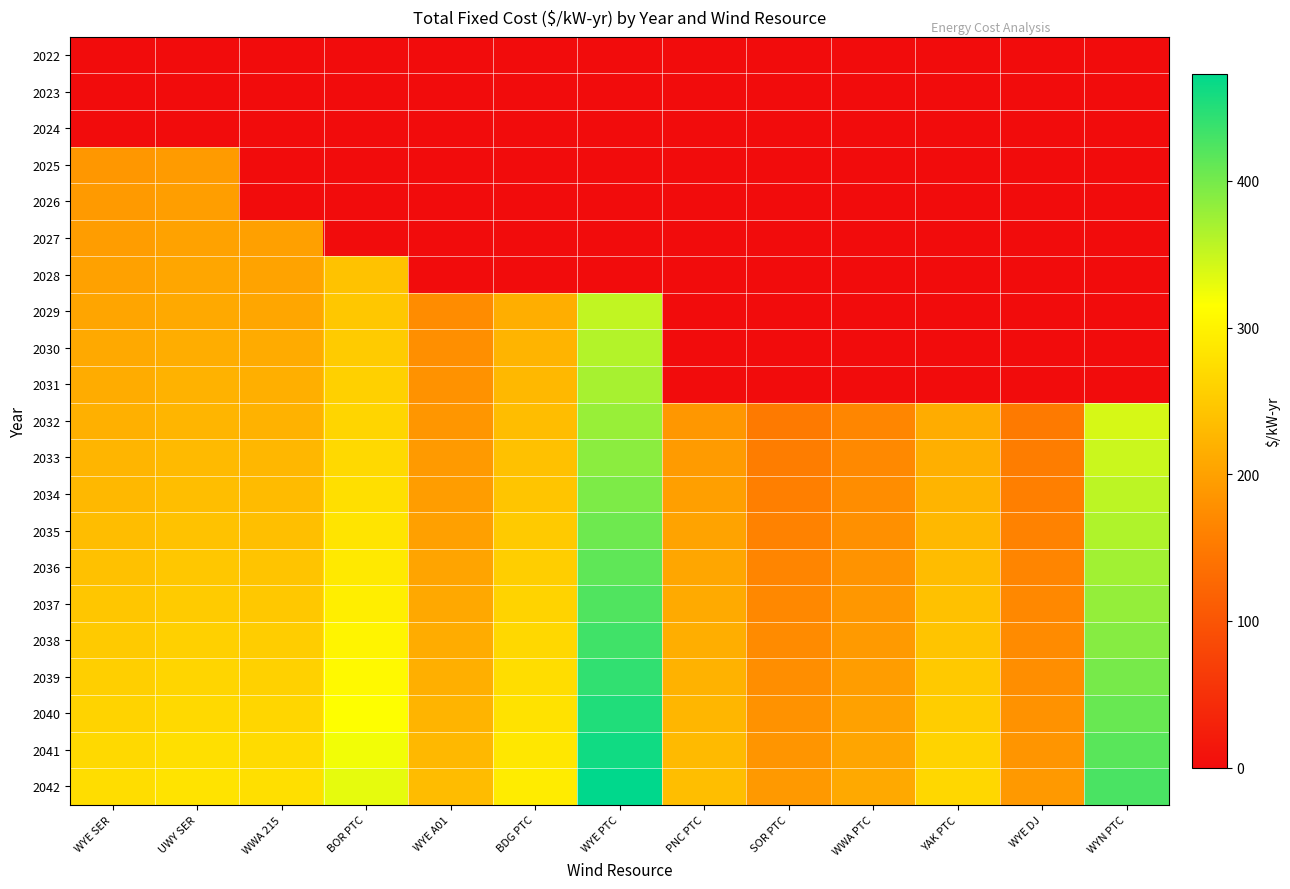

Which series has the largest total across all categories?

2042